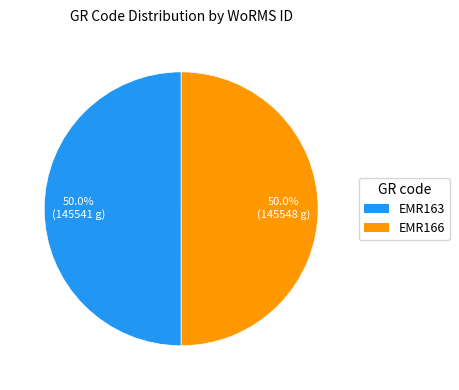

Approximately how many times larger is the value at EMR166 compared to EMR163?

1.0